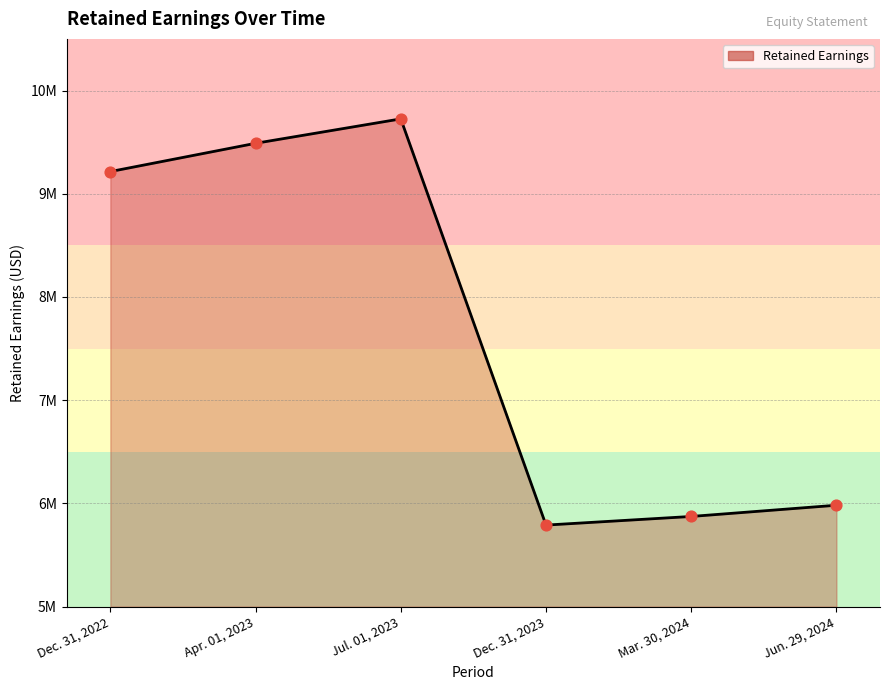

Which has a higher value, Jul. 01, 2023 or Apr. 01, 2023?

Jul. 01, 2023